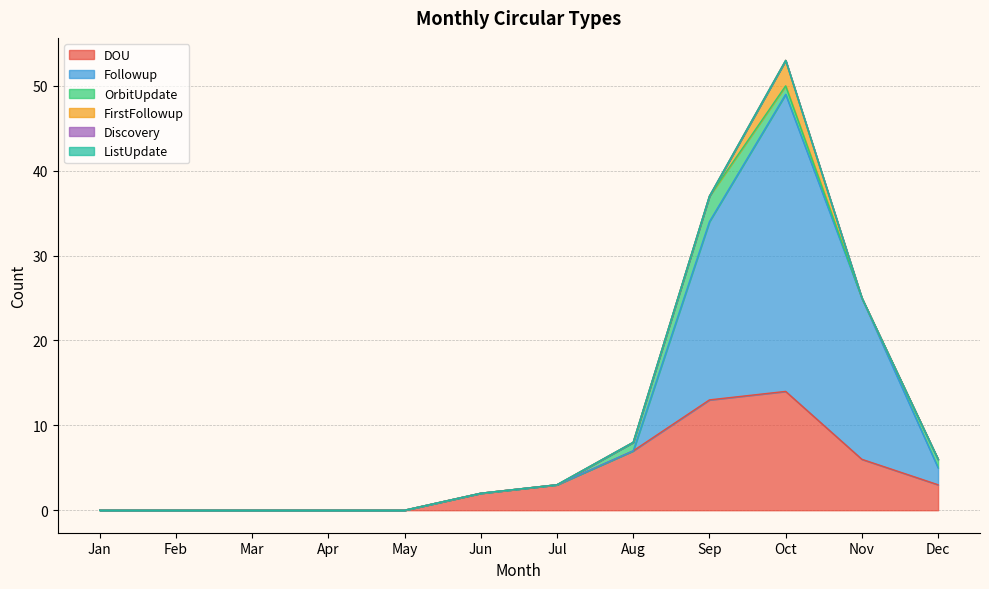

Is the value of OrbitUpdate at Jul greater than the value of ListUpdate at May?

No